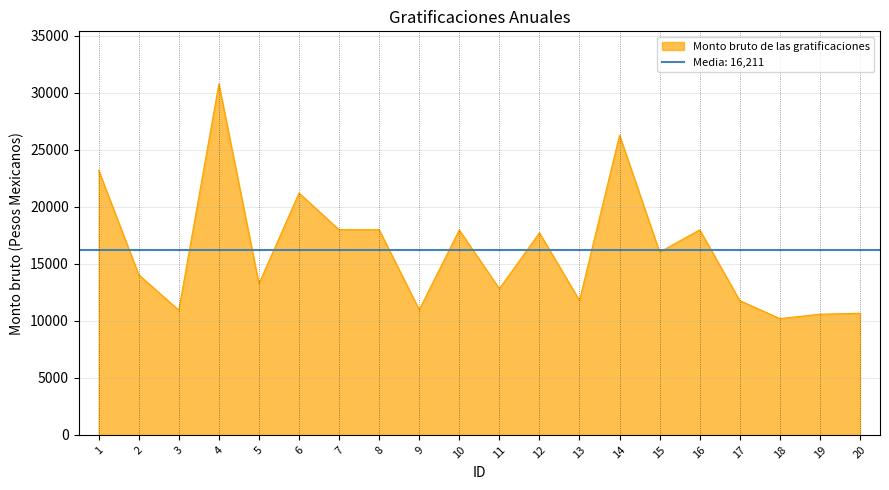

List the labels in order of value, largest first.

4, 14, 1, 6, 7, 8, 16, 10, 12, 15, 2, 5, 11, 13, 17, 9, 3, 20, 19, 18